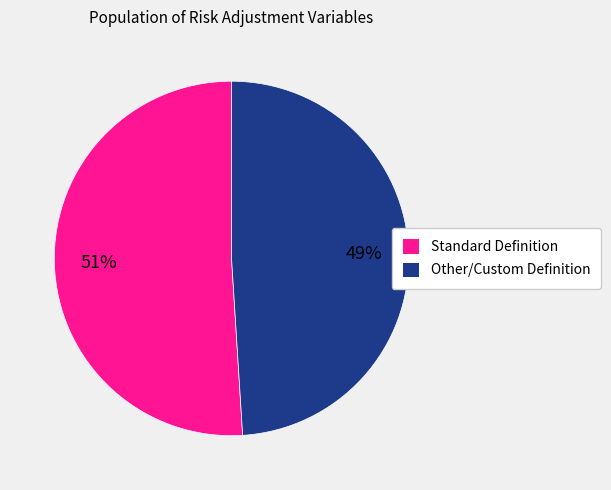

The Standard Definition slice represents 51% of the pie. True or false?

True